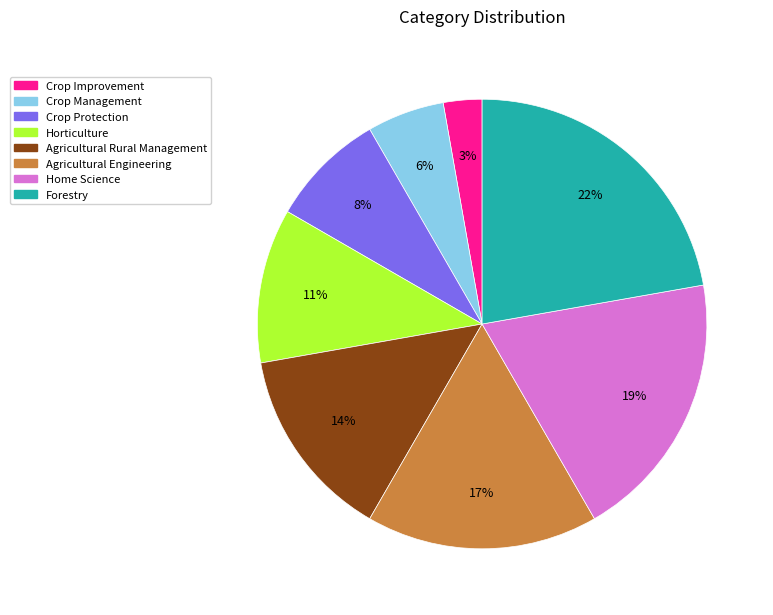

To the nearest percent, what is the combined percentage of Agricultural Engineering and Crop Protection?

25%